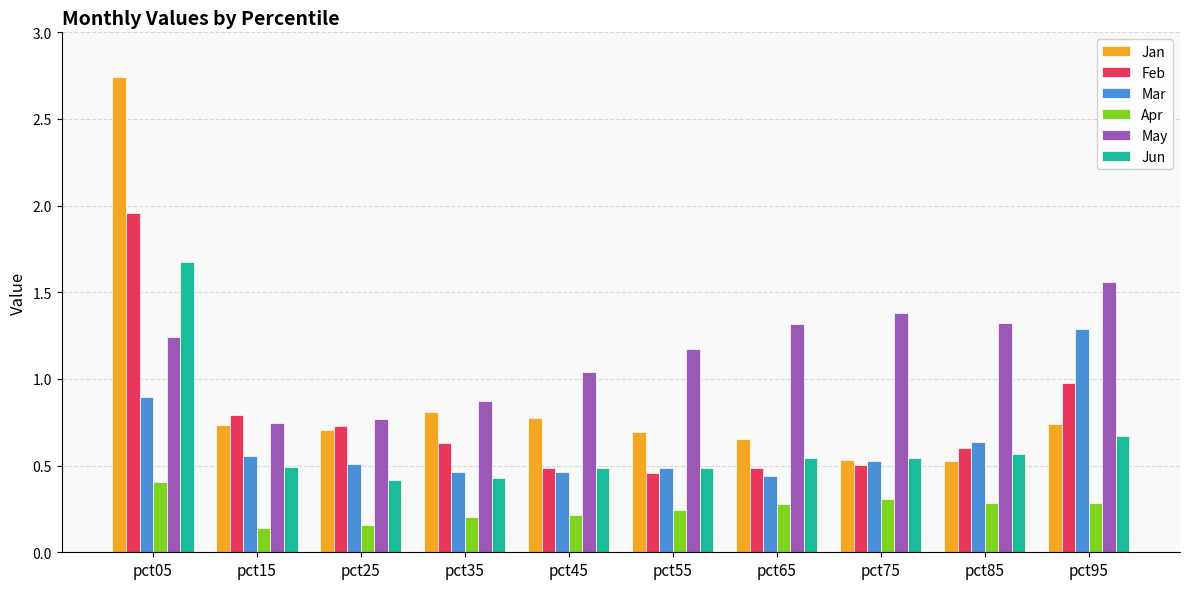

Which series changed the most between pct55 and pct95?

Mar